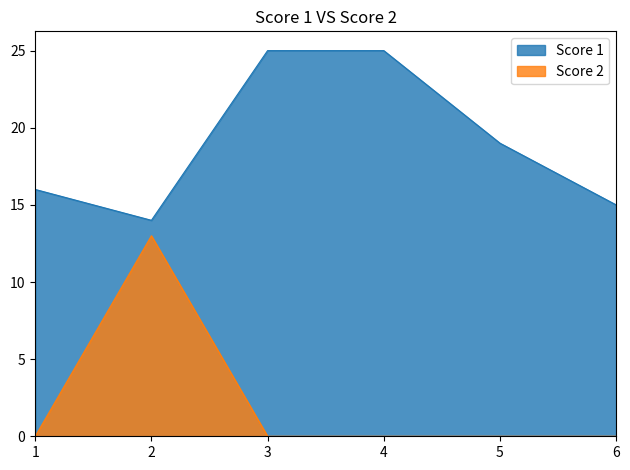

Does the chart have visible grid lines?

No